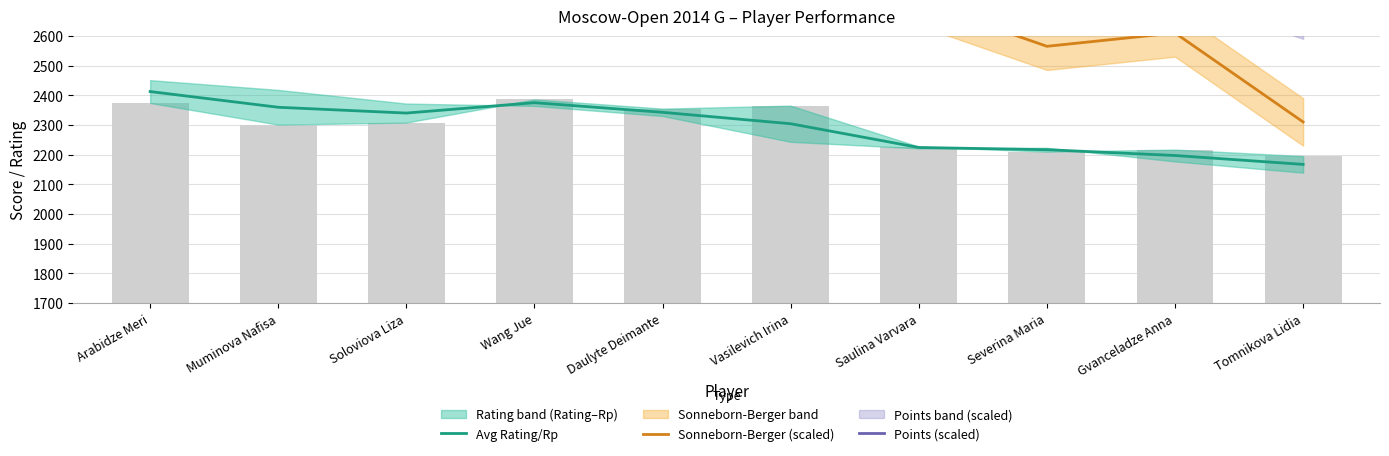

List the labels in order of Sonneborn-Berger (scaled) value, smallest first.

Tomnikova Lidia, Severina Maria, Gvanceladze Anna, Saulina Varvara, Vasilevich Irina, Daulyte Deimante, Wang Jue, Soloviova Liza, Muminova Nafisa, Arabidze Meri